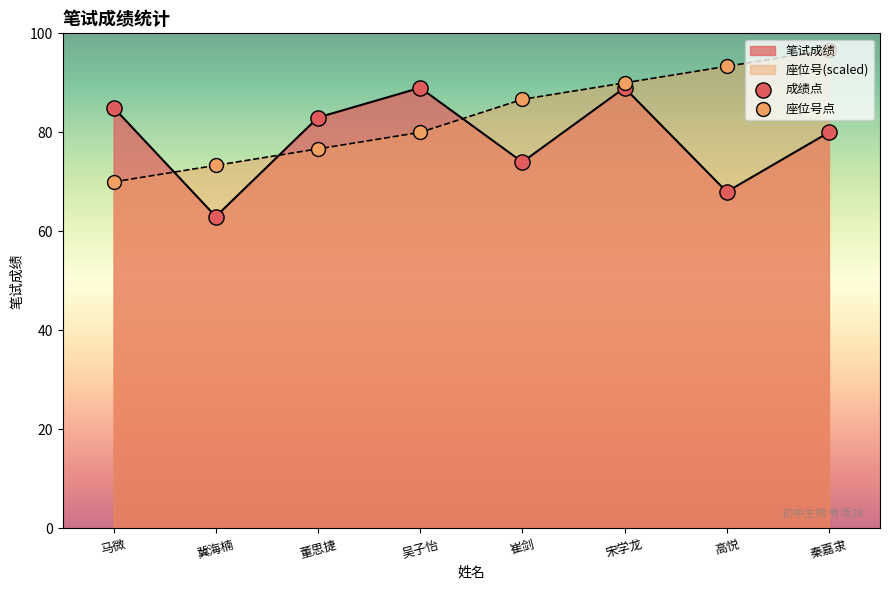

At which category is the sum across all series the highest?

宋学龙